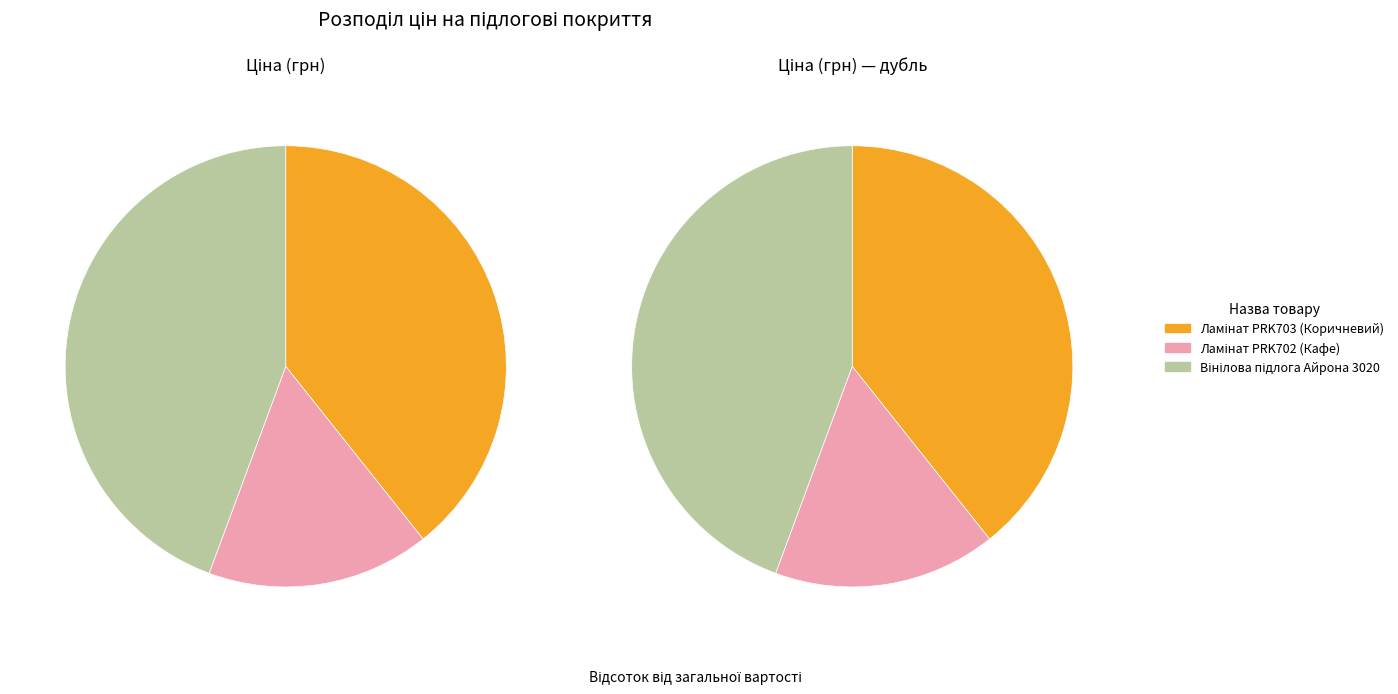

To the nearest percent, what is the difference between the largest and smallest slice percentages?

28%